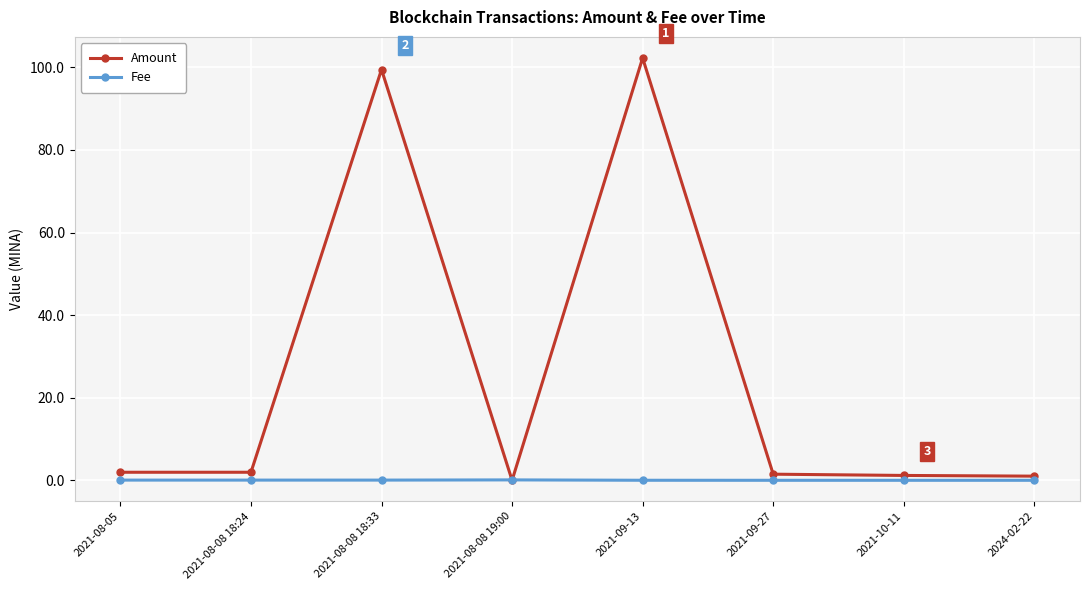

What is the average value of the Amount series?

26.2